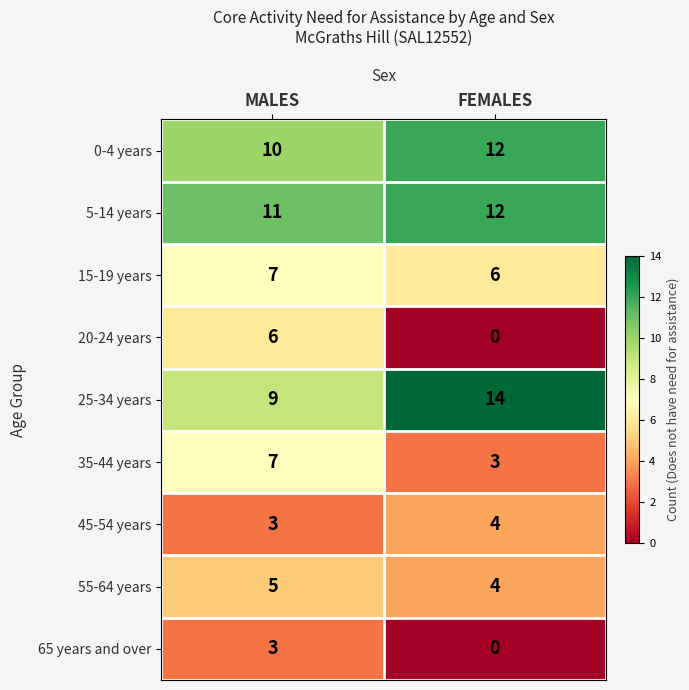

What value does the 5-14 years series have at FEMALES?

12